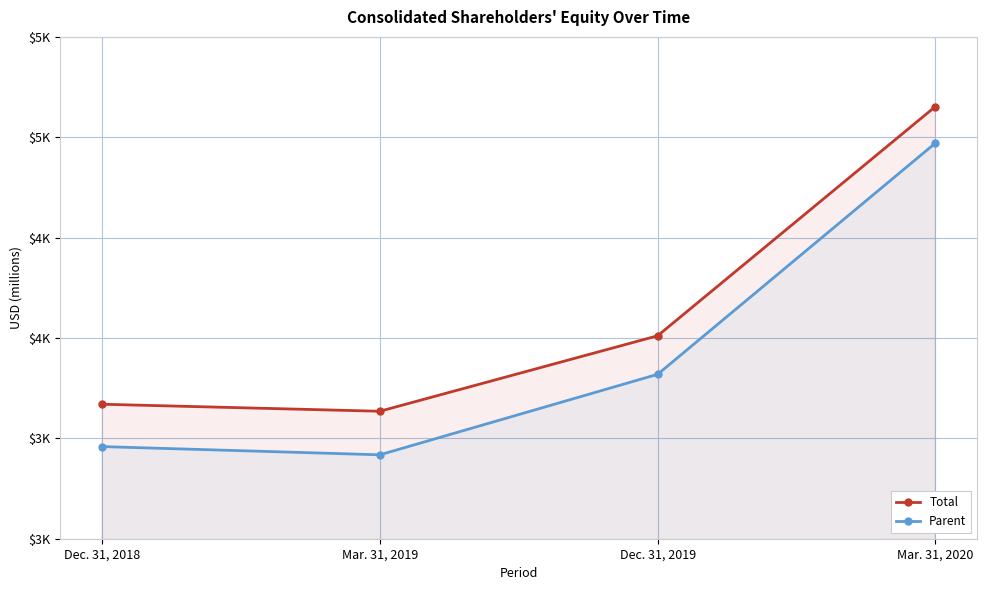

What is the lowest value of the Parent series?

3418